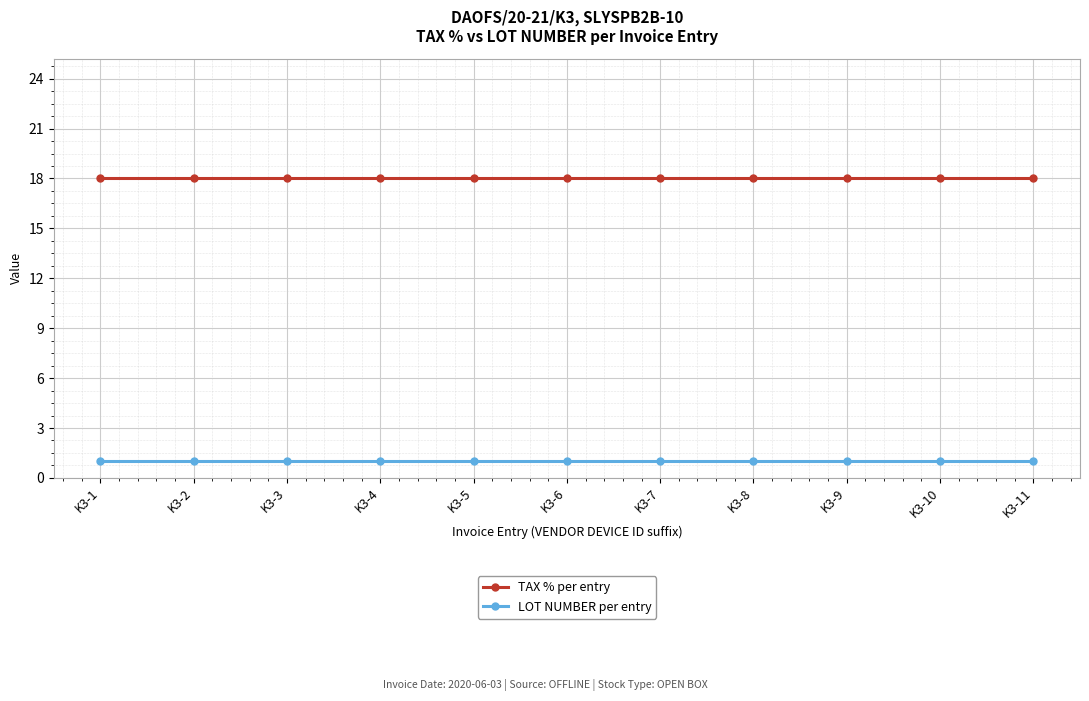

How many lines are shown in the chart?

2